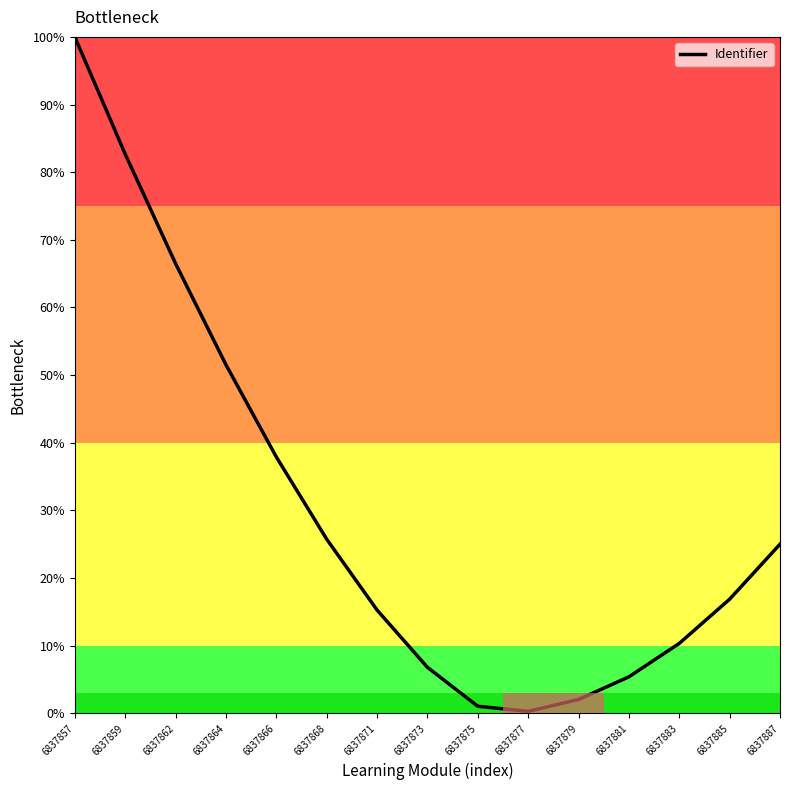

Which has a higher value, 6837875 or 6837868?

6837868